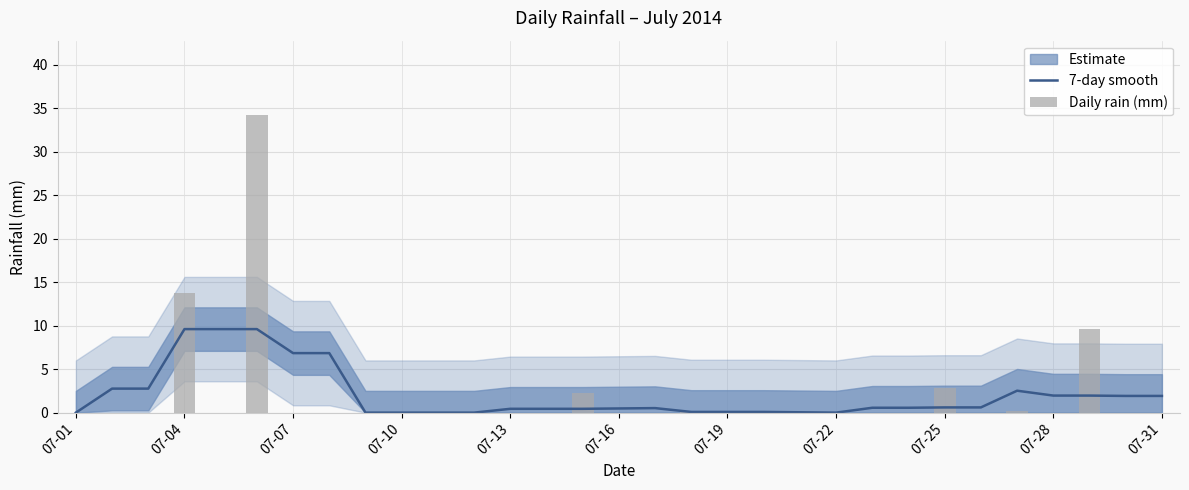

Is it true that 7-day smooth equals 9.6 at 07-04?

True